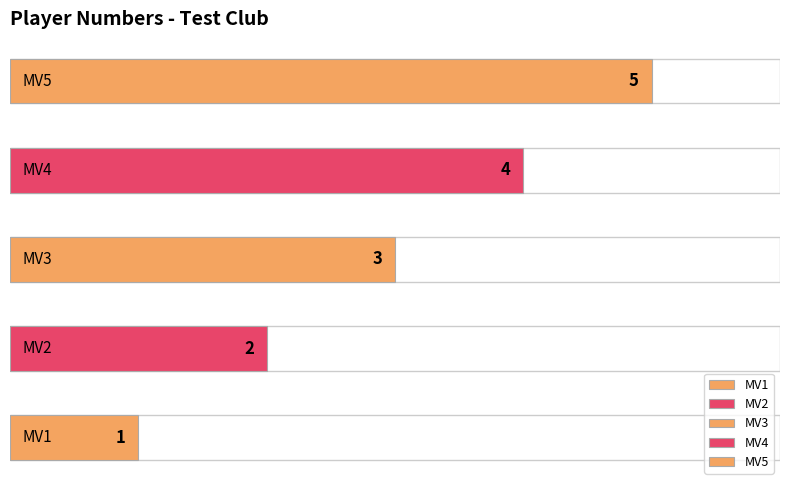

Are the bars horizontal?

Yes